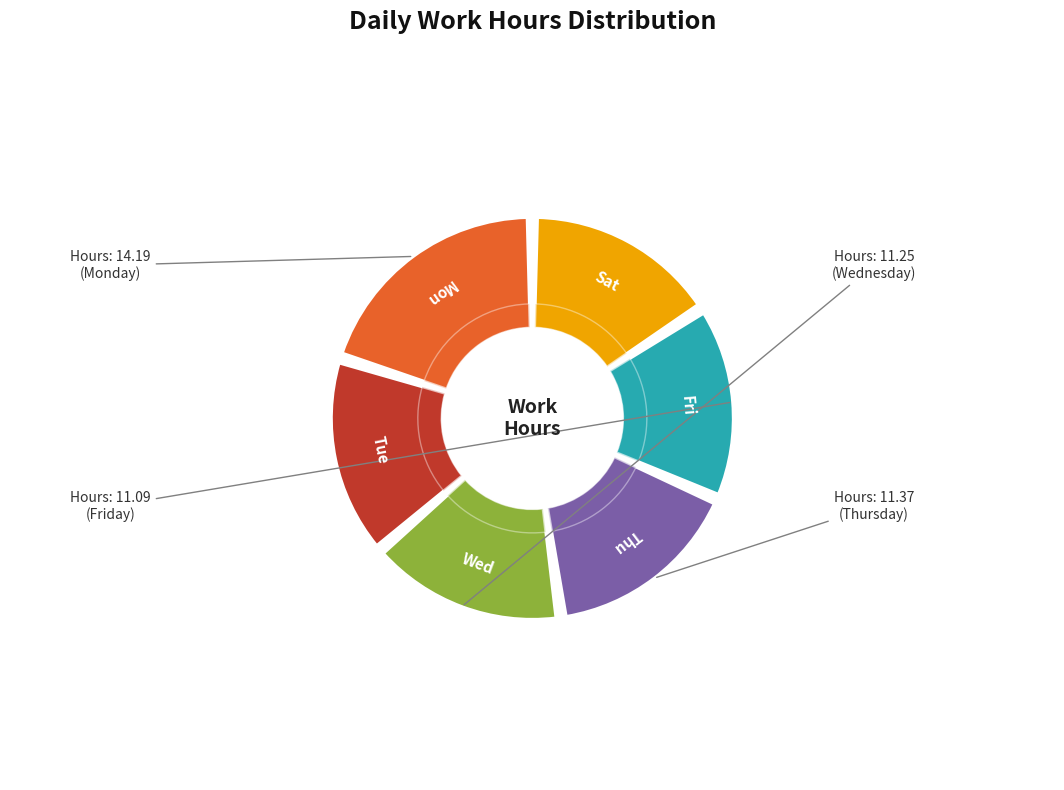

How many slices are in this pie chart?

6